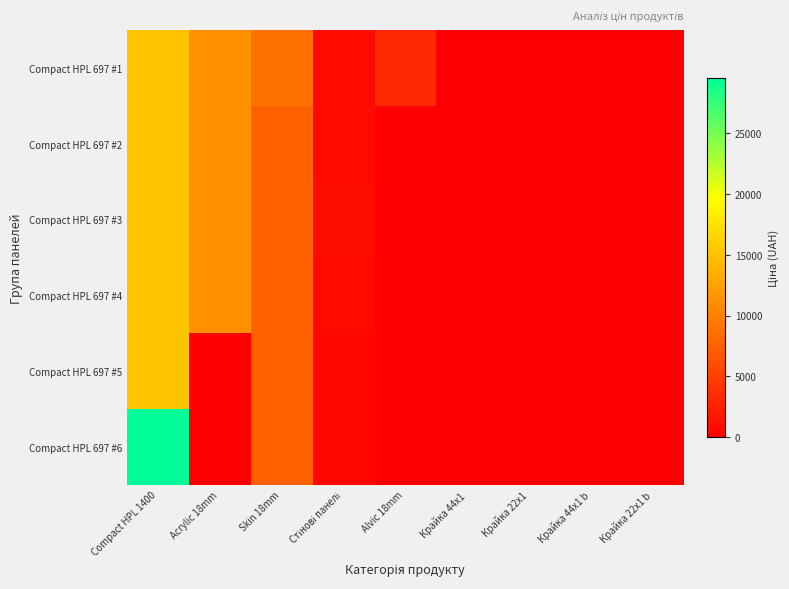

Which has a higher value, Крайка 44x1 or Крайка 22x1?

Крайка 44x1